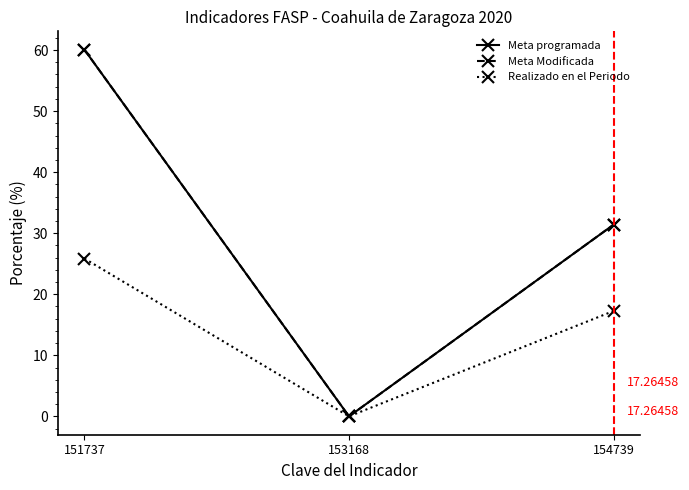

Is this an area chart (filled region under the line)?

No